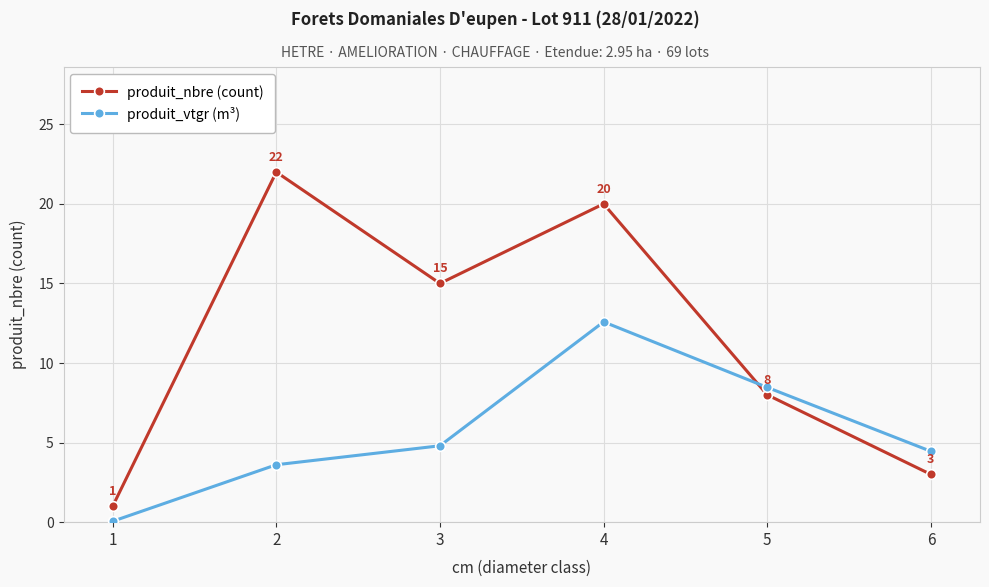

How many distinct data groups are displayed?

2